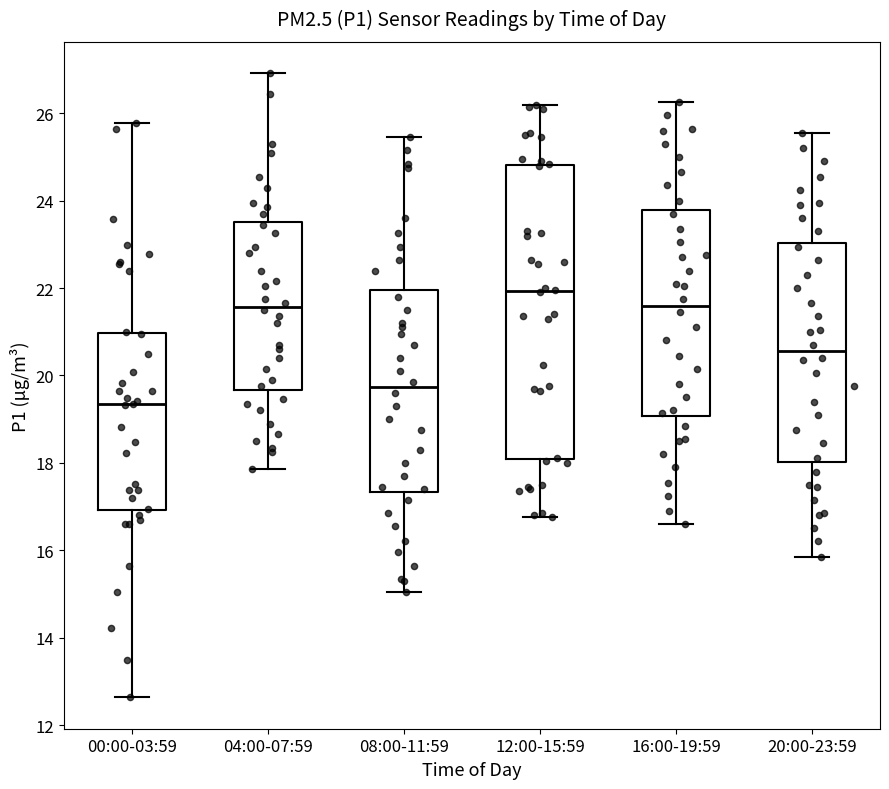

Comparing the boxes themselves (not the whiskers), which one is the tallest?

12:00-15:59